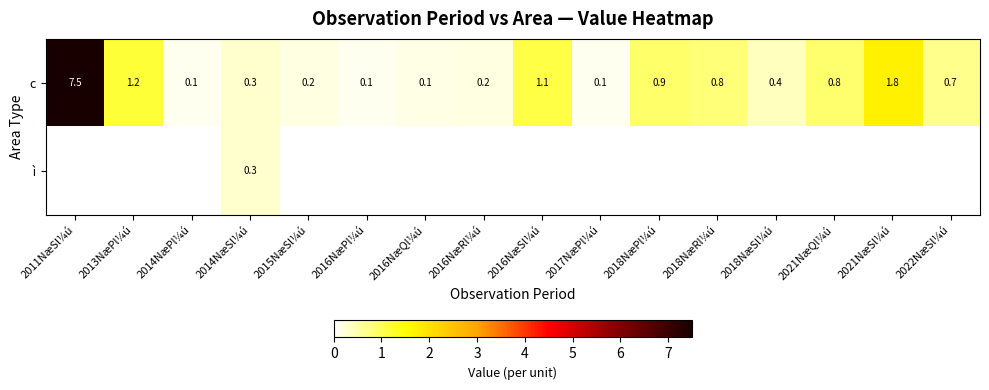

At which category is the sum across all series the highest?

2011NæSl¼ú